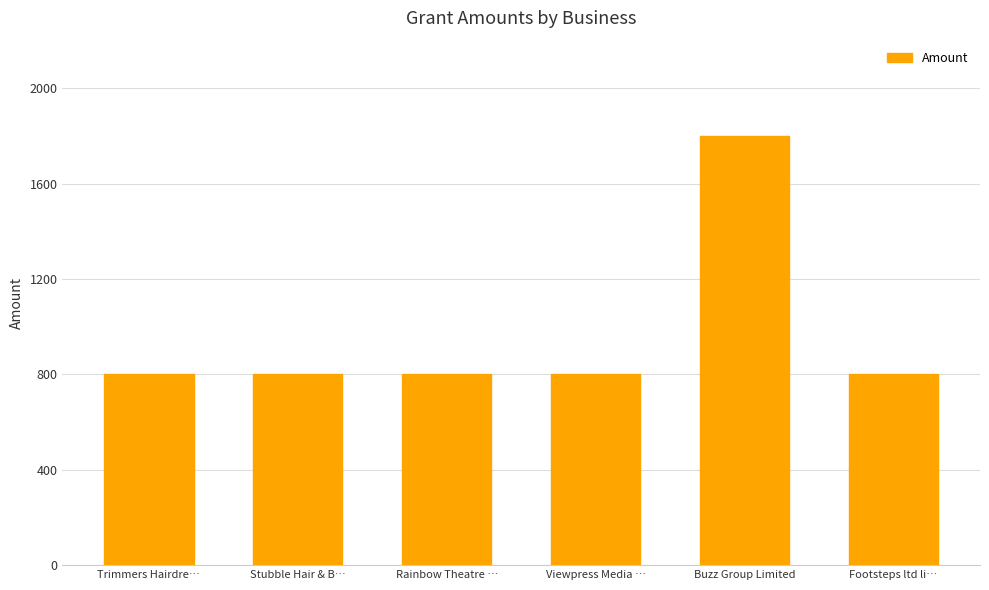

What is the label of the 2nd bar from the left?

Stubble Hair & B…